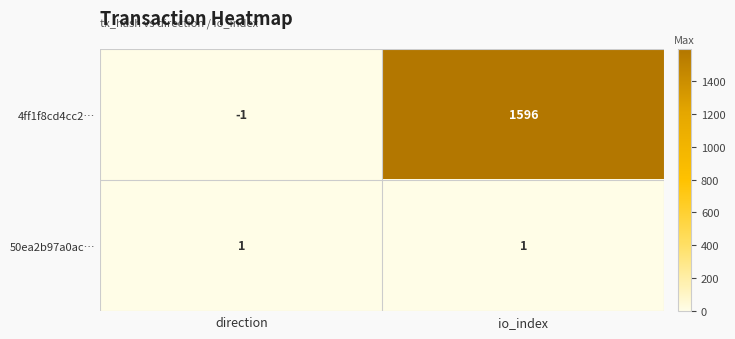

How many values in the 4ff1f8cd4cc2… series are below 1596?

1